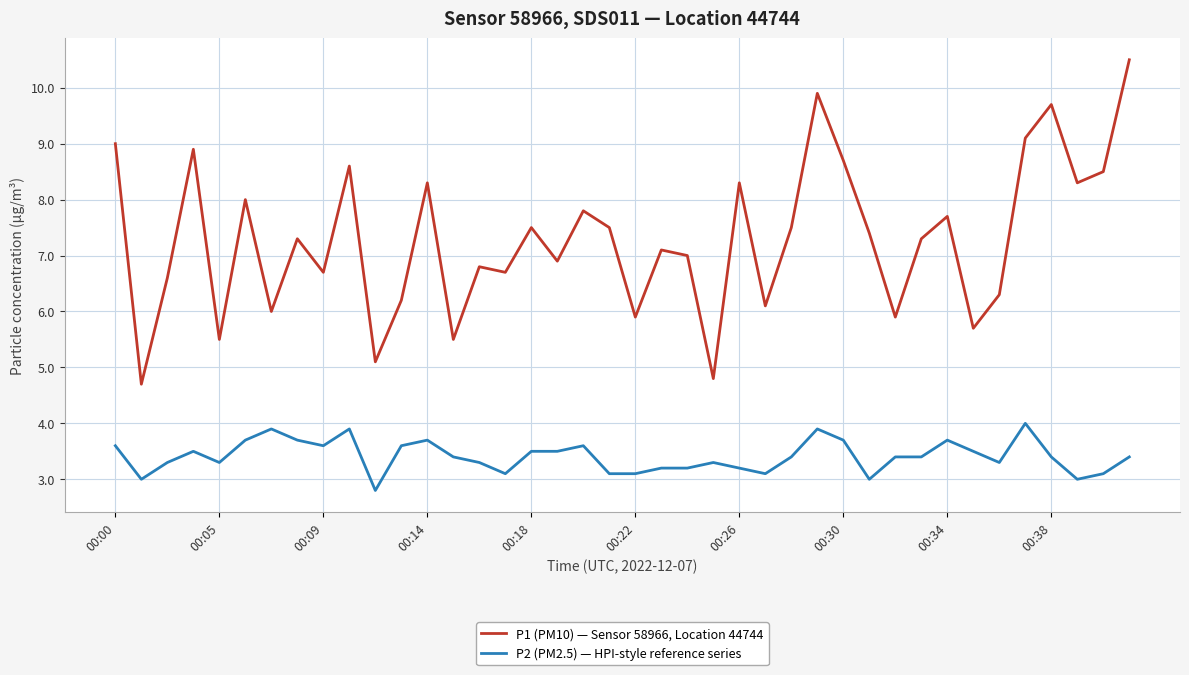

Reading left to right, transcribe all the data shown in this chart.

P1 (PM10) — Sensor 58966, Location 44744: 9.0	4.7	6.6	8.9	5.5	8.0	6.0	7.3	6.7	8.6	5.1	6.2	8.3	5.5	6.8	6.7	7.5	6.9	7.8	7.5	5.9	7.1	7.0	4.8	8.3	6.1	7.5	9.9	8.7	7.4	5.9	7.3	7.7	5.7	6.3	9.1	9.7	8.3	8.5	10.5
P2 (PM2.5) — HPI-style reference series: 3.6	3.0	3.3	3.5	3.3	3.7	3.9	3.7	3.6	3.9	2.8	3.6	3.7	3.4	3.3	3.1	3.5	3.5	3.6	3.1	3.1	3.2	3.2	3.3	3.2	3.1	3.4	3.9	3.7	3.0	3.4	3.4	3.7	3.5	3.3	4.0	3.4	3.0	3.1	3.4